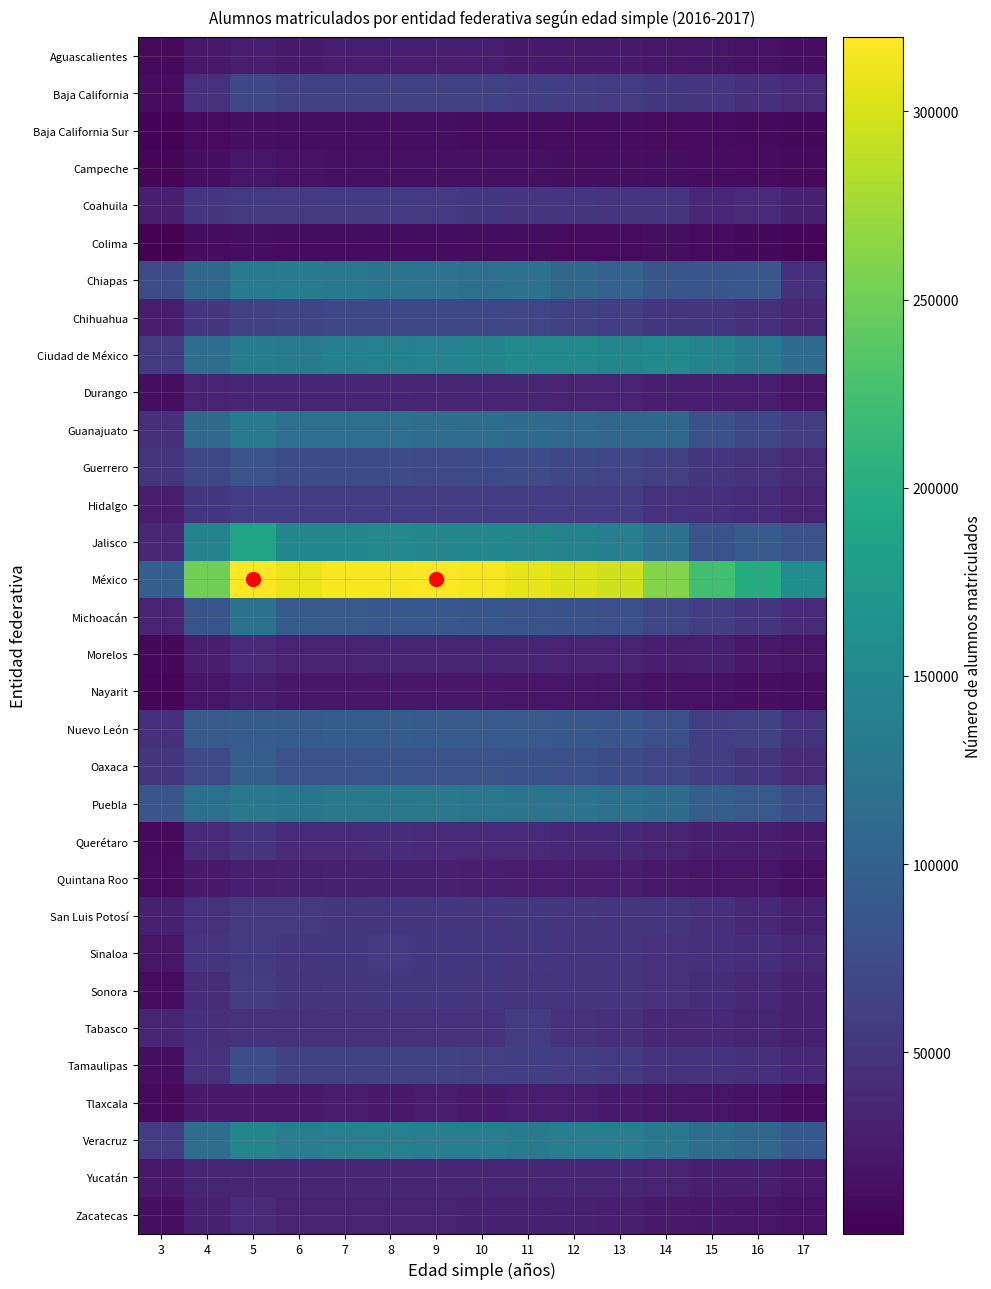

At 8, list the series in order from smallest to largest.

Colima, Baja California Sur, Campeche, Nayarit, Tlaxcala, Aguascalientes, Quintana Roo, Zacatecas, Morelos, Durango, Yucatán, Querétaro, Tabasco, San Luis Potosí, Sonora, Sinaloa, Coahuila, Hidalgo, Tamaulipas, Baja California, Chihuahua, Guerrero, Oaxaca, Michoacán, Nuevo León, Guanajuato, Chiapas, Puebla, Veracruz, Ciudad de México, Jalisco, México